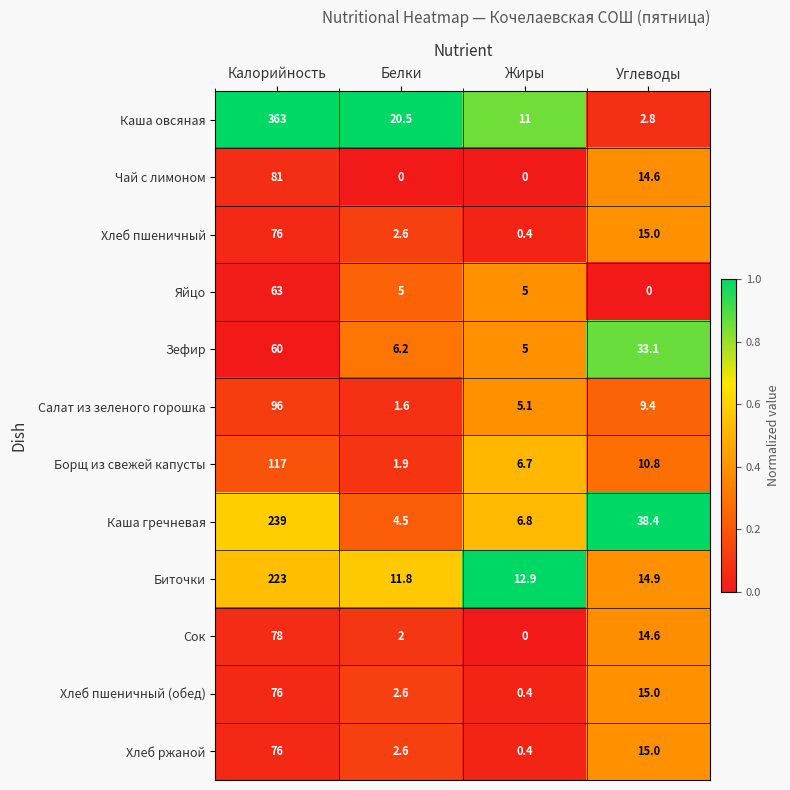

True or false: Зефир has a value of 6.2 at Белки.

True